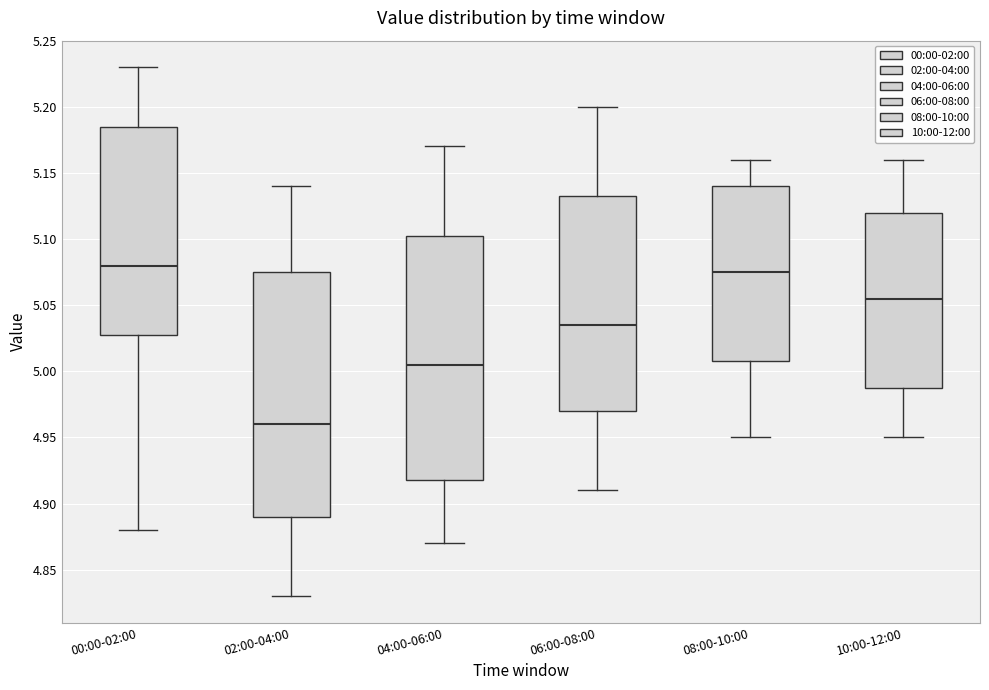

Which box's median line is the lowest?

02:00-04:00